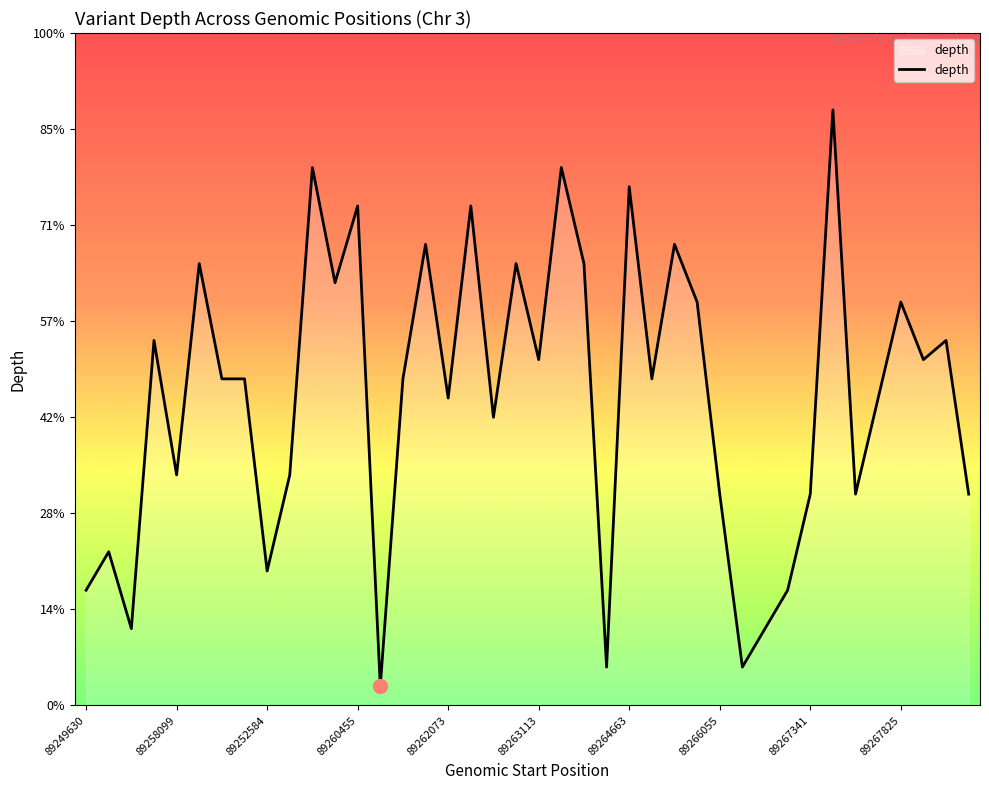

Rank the categories by value from lowest to highest.

13, 23, 29, 89252584, 30, 89249630, 31, 89267341, 89258099, 28, 32, 34, 39, 89262073, 89267825, 18, 16, 35, 89264663, 89266055, 14, 25, 20, 37, 89260455, 38, 27, 36, 11, 89263113, 19, 22, 15, 26, 12, 17, 24, 10, 21, 33